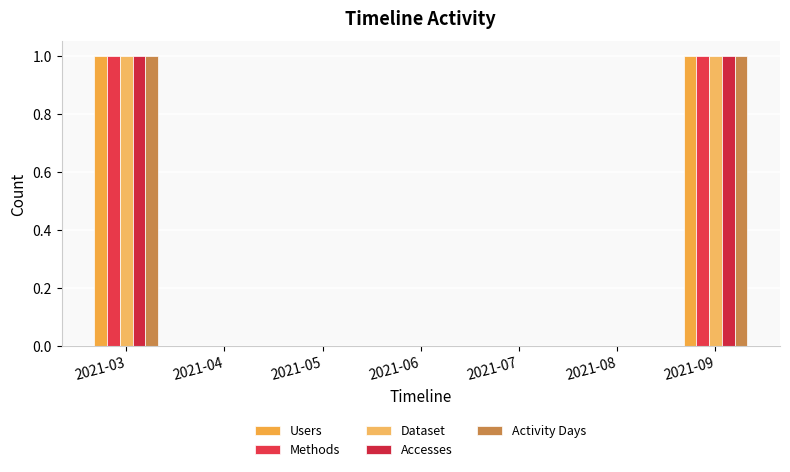

What is the sum of all Methods values?

2